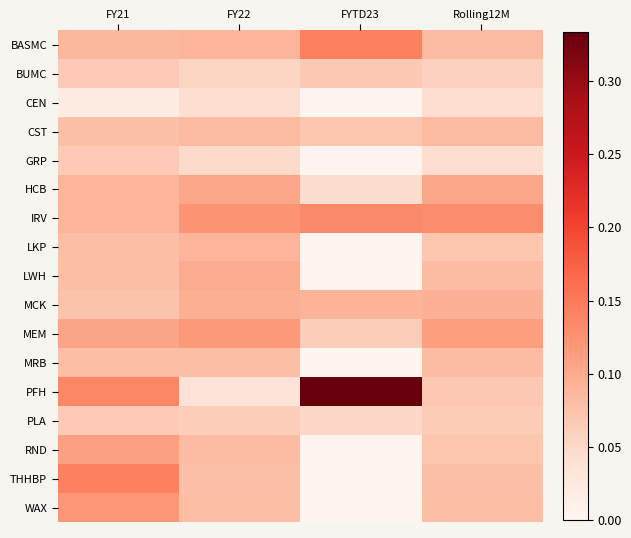

Reading left to right, what are all the values shown in this chart?

BASMC: FY21=0.1	FY22=0.1	FYTD23=0.1	Rolling12M=0.1
BUMC: FY21=0.1	FY22=0.1	FYTD23=0.1	Rolling12M=0.1
CEN: FY21=0.0	FY22=0.0	FYTD23=0.0	Rolling12M=0.0
CST: FY21=0.1	FY22=0.1	FYTD23=0.1	Rolling12M=0.1
GRP: FY21=0.1	FY22=0.0	FYTD23=0.0	Rolling12M=0.0
HCB: FY21=0.1	FY22=0.1	FYTD23=0.0	Rolling12M=0.1
IRV: FY21=0.1	FY22=0.1	FYTD23=0.1	Rolling12M=0.1
LKP: FY21=0.1	FY22=0.1	FYTD23=0.0	Rolling12M=0.1
LWH: FY21=0.1	FY22=0.1	FYTD23=0.0	Rolling12M=0.1
MCK: FY21=0.1	FY22=0.1	FYTD23=0.1	Rolling12M=0.1
MEM: FY21=0.1	FY22=0.1	FYTD23=0.1	Rolling12M=0.1
MRB: FY21=0.1	FY22=0.1	FYTD23=0.0	Rolling12M=0.1
PFH: FY21=0.1	FY22=0.0	FYTD23=0.3	Rolling12M=0.1
PLA: FY21=0.1	FY22=0.1	FYTD23=0.1	Rolling12M=0.1
RND: FY21=0.1	FY22=0.1	FYTD23=0.0	Rolling12M=0.1
THHBP: FY21=0.1	FY22=0.1	FYTD23=0.0	Rolling12M=0.1
WAX: FY21=0.1	FY22=0.1	FYTD23=0.0	Rolling12M=0.1